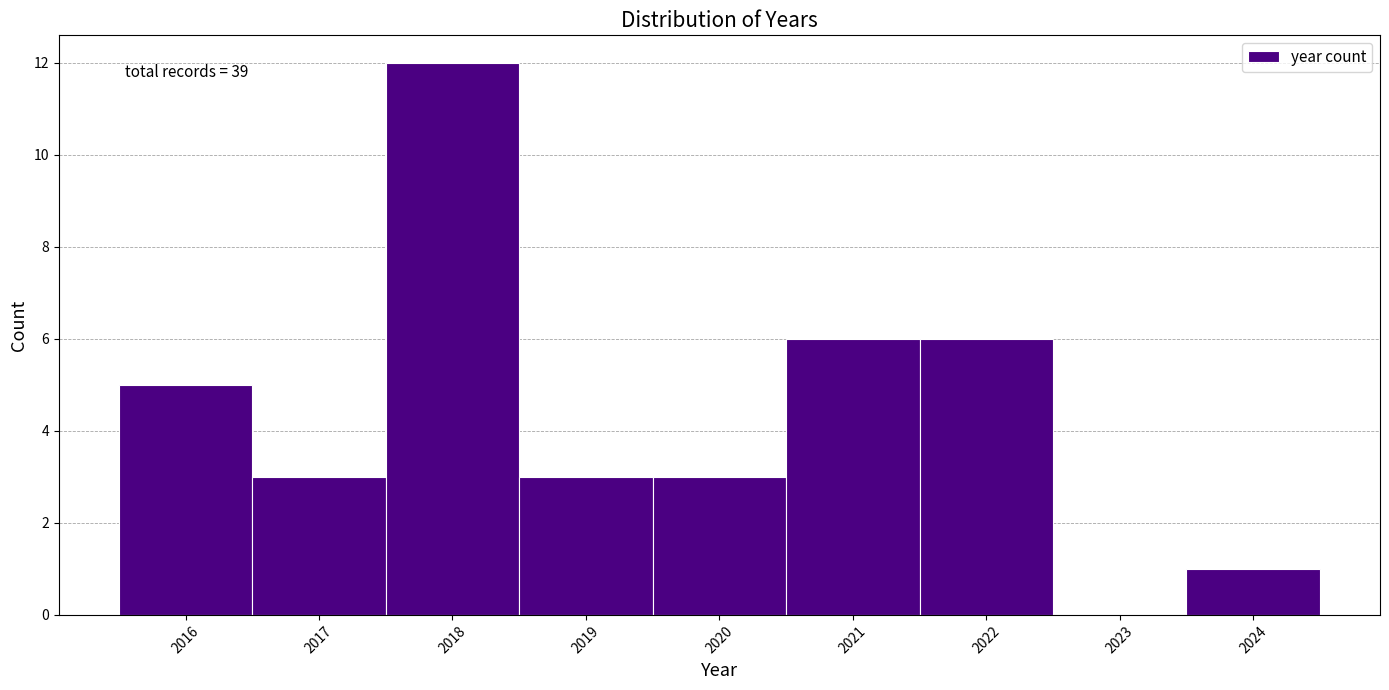

Which range on the x-axis has the tallest bar?

2017.5 to 2018.5